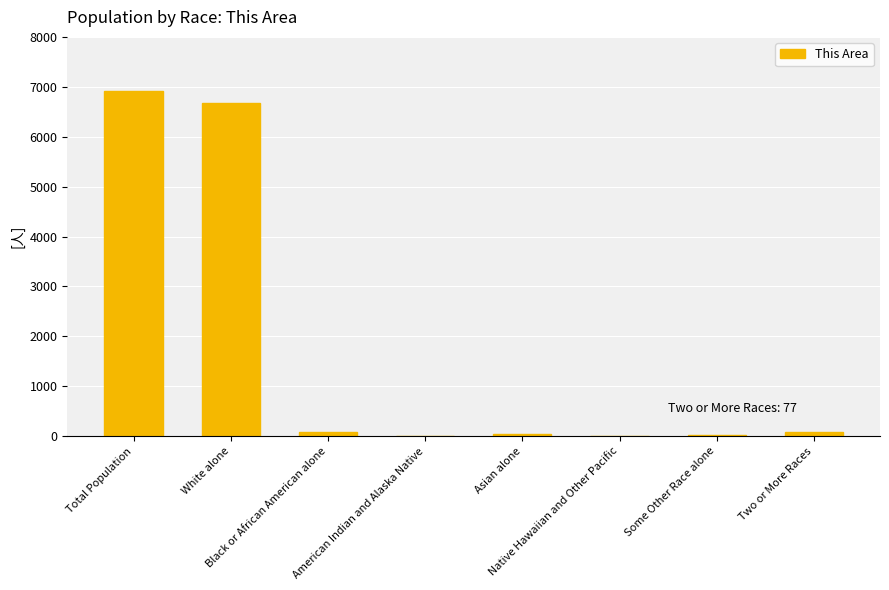

What is the greatest value displayed?

6906